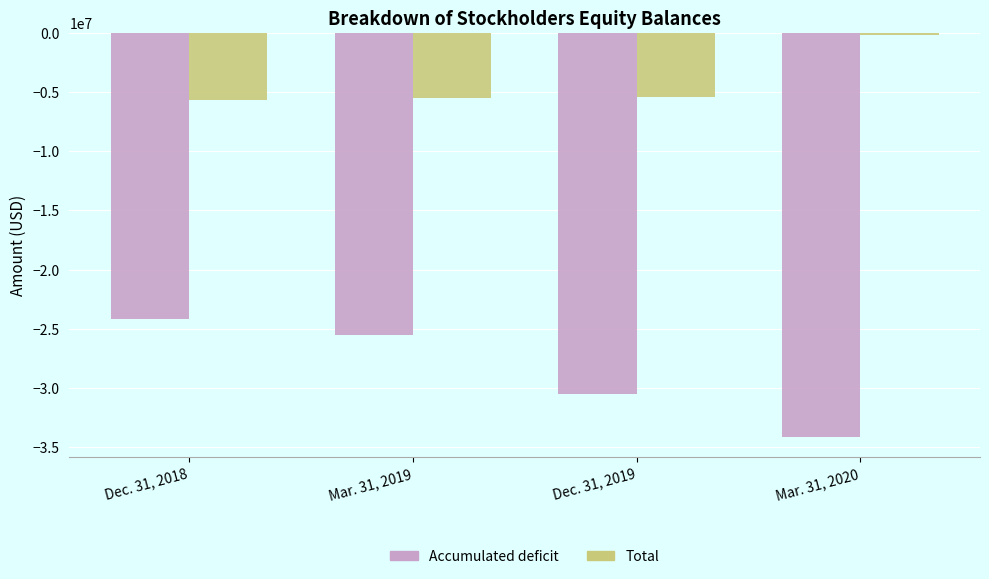

At which label is Accumulated deficit closest to -29157121?

Dec. 31, 2019